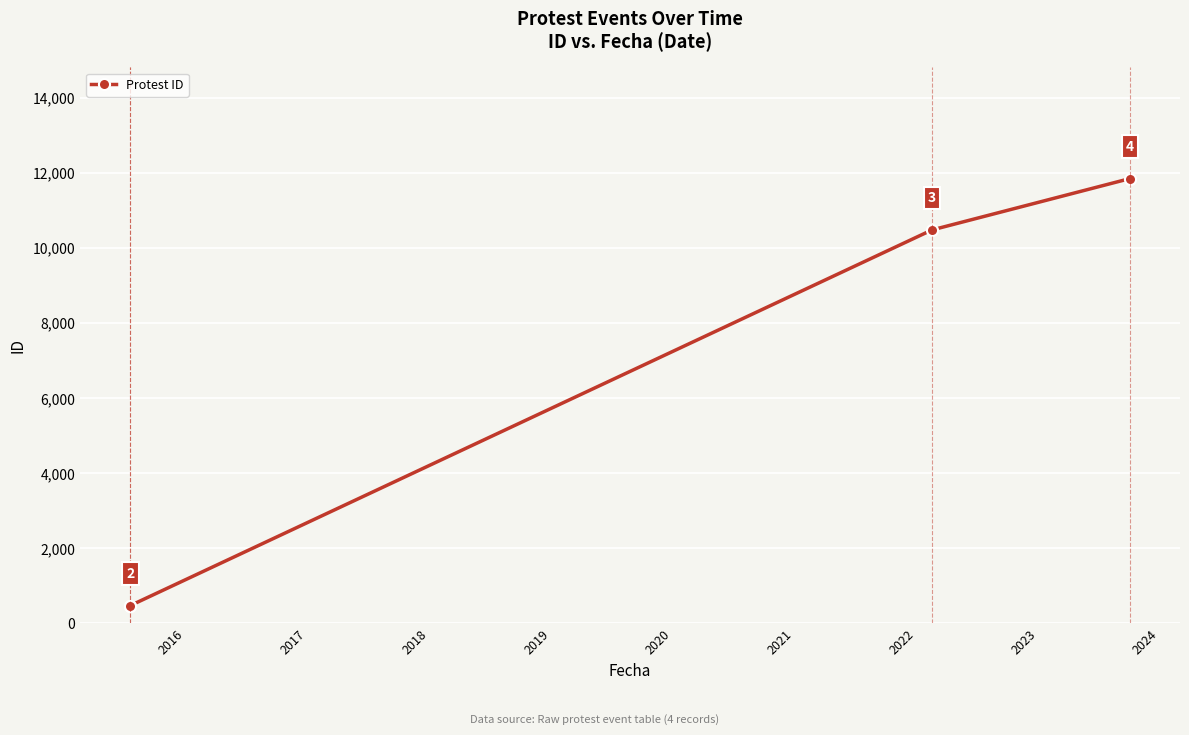

What is the sum of all values?

23288